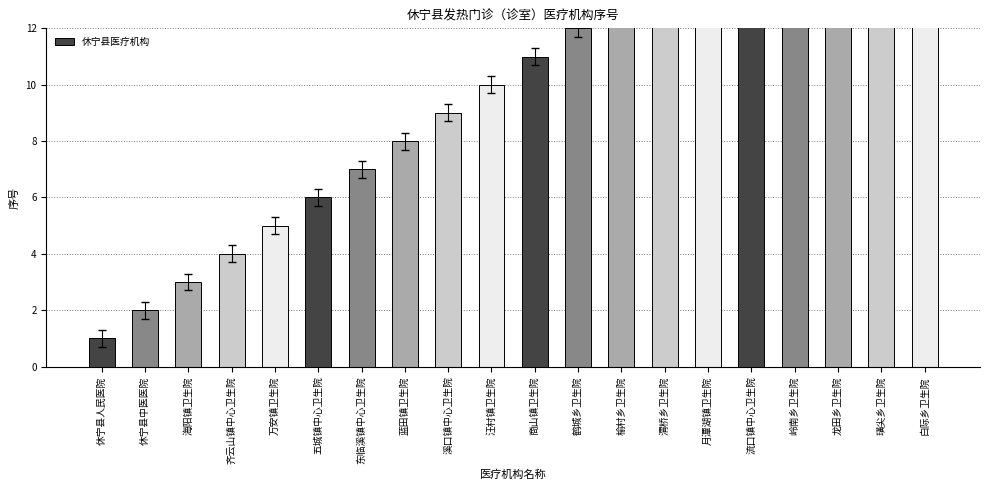

How many data points are above 11?

9